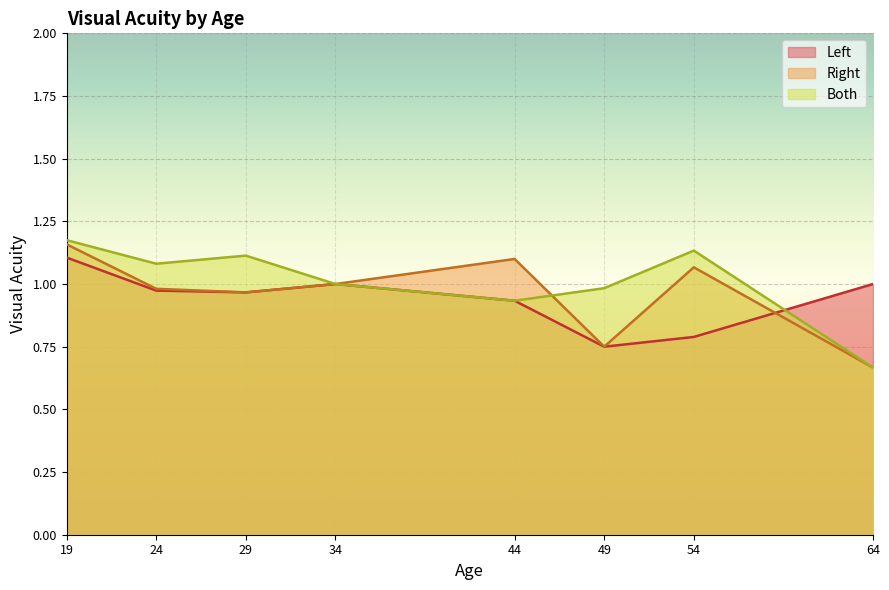

What is the difference between the maximum and minimum values in the Left series?

1.2